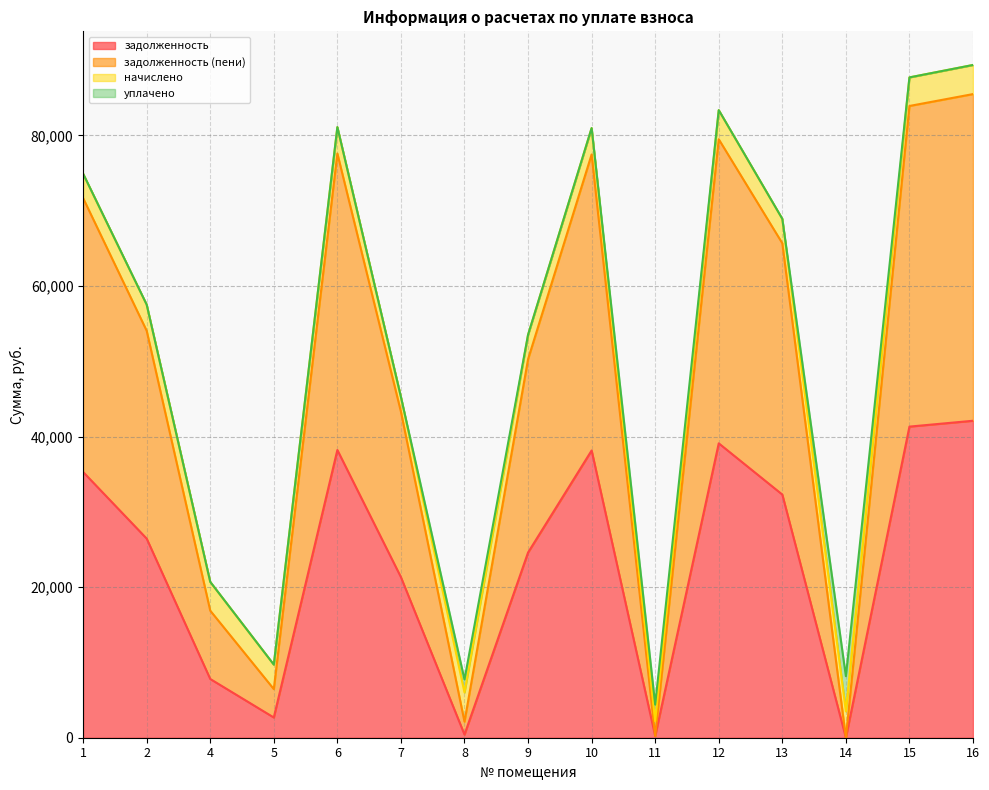

At which label is задолженность (пени) closest to 42748?

7